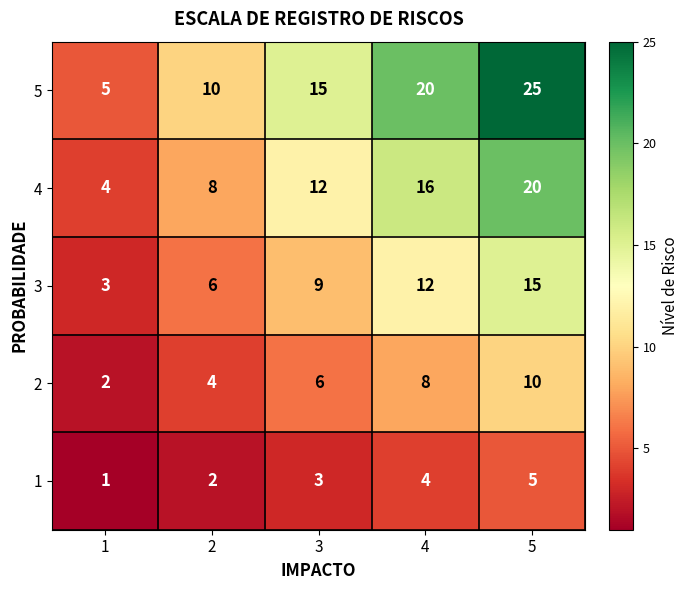

What is the sum of all 3 values?

45